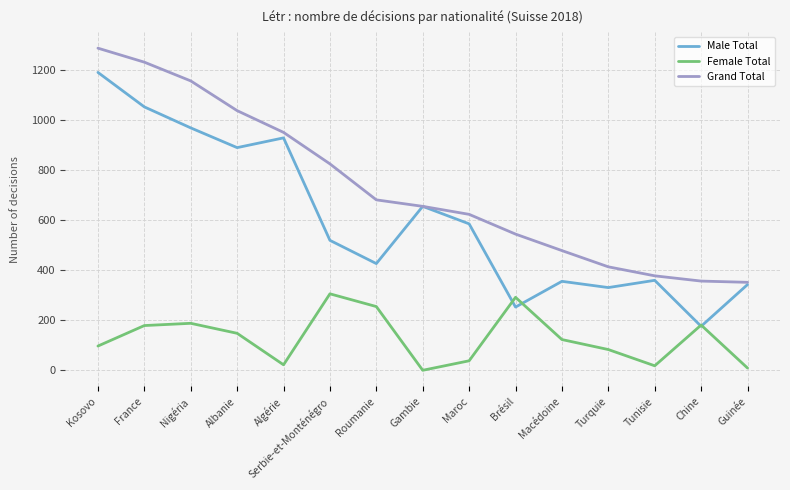

The value of Female Total at Gambie is 0. True or false?

True